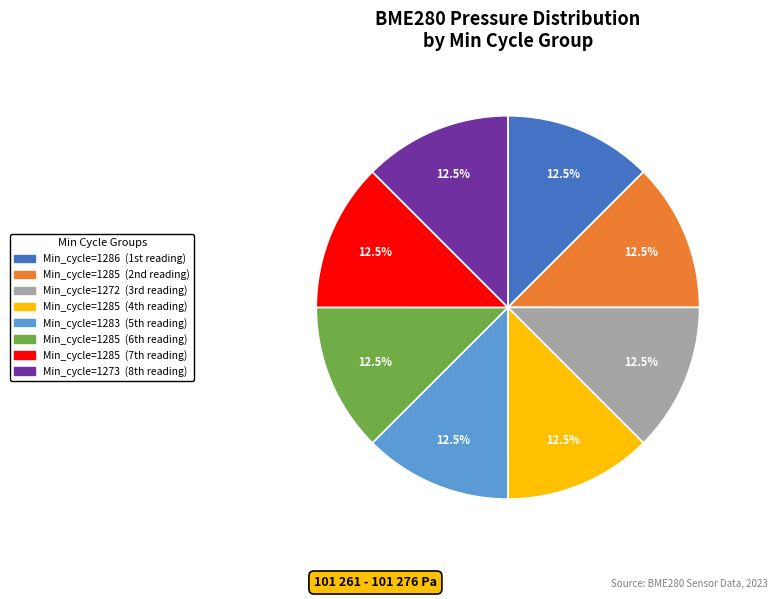

Is there a majority slice in this chart?

No